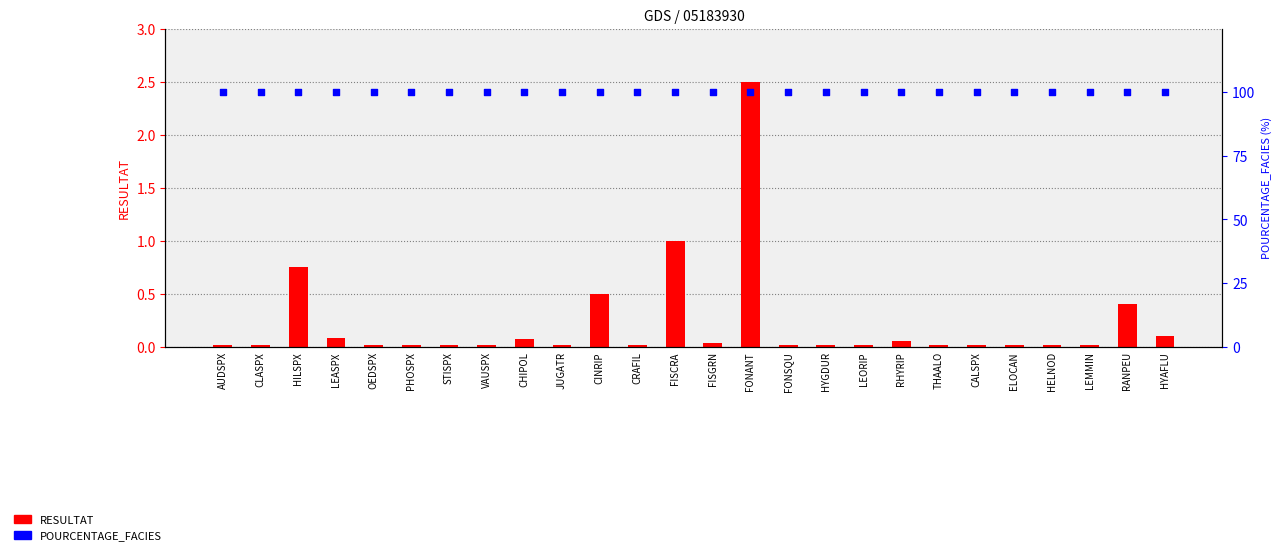

Which series reaches the maximum Y coordinate?

POURCENTAGE_FACIES